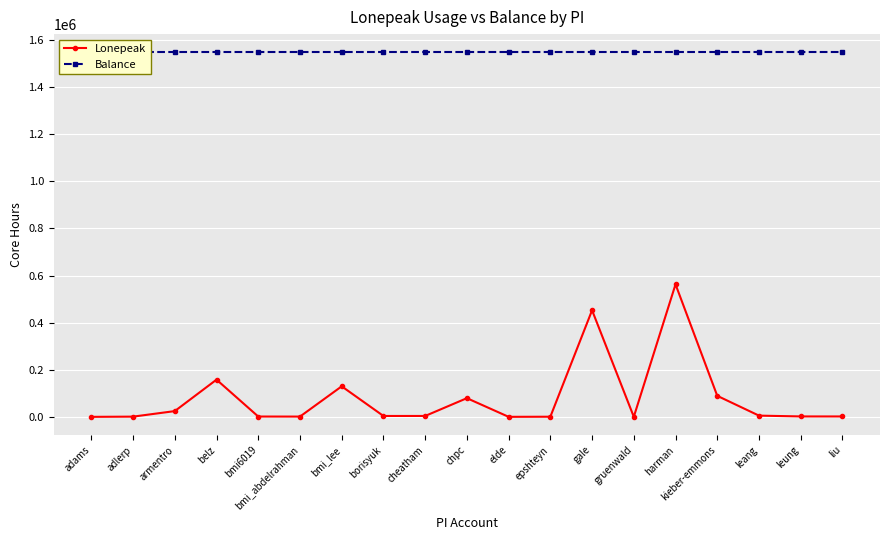

Which series has the largest range (max minus min)?

Lonepeak